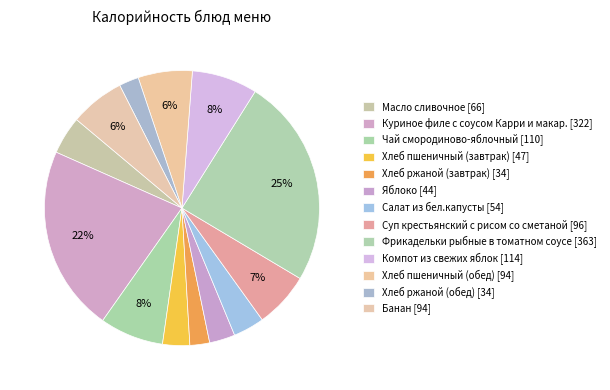

Between Яблоко and Масло сливочное, which is larger?

Масло сливочное